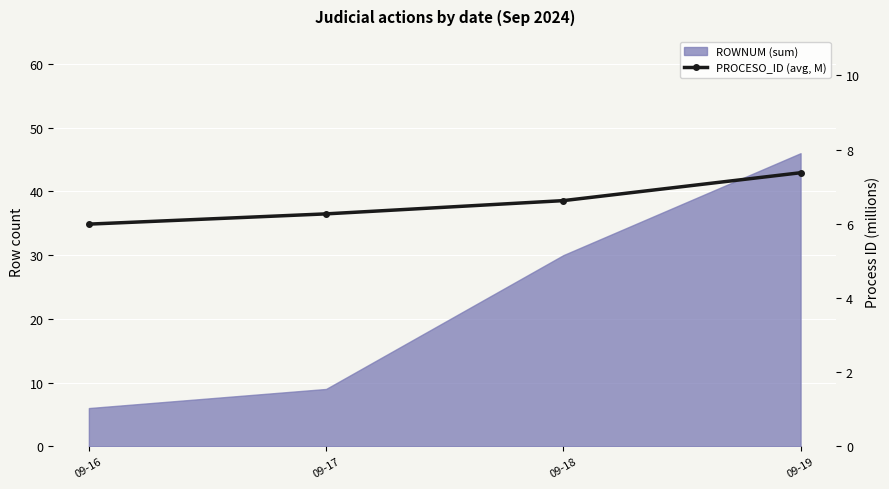

The value at 09-17 is 6.3. True or false?

True